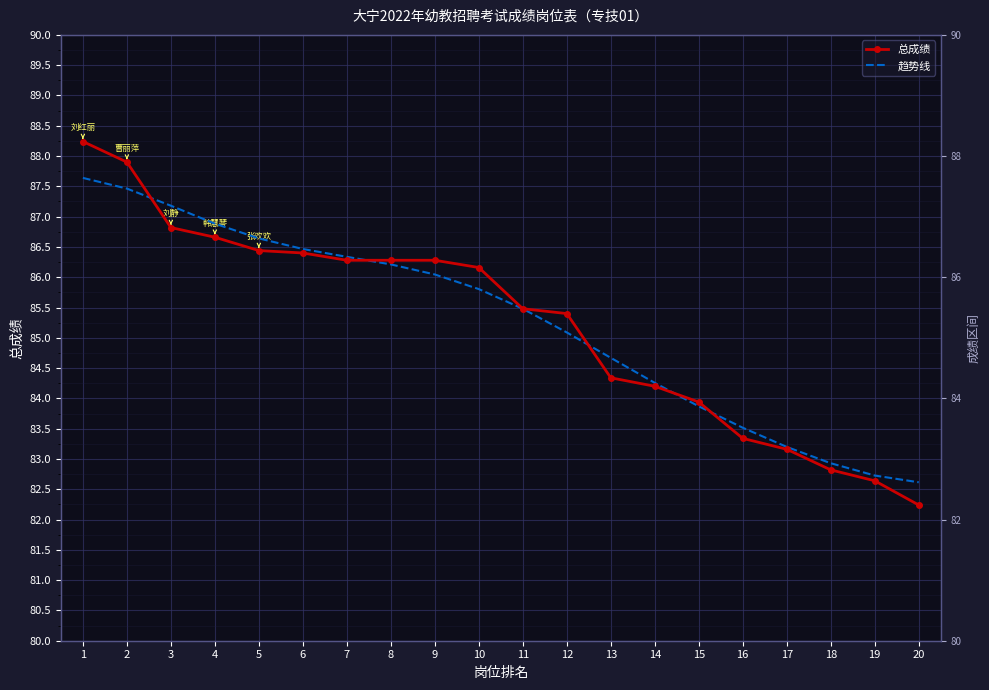

At how many categories does at least one series exceed 85?

12